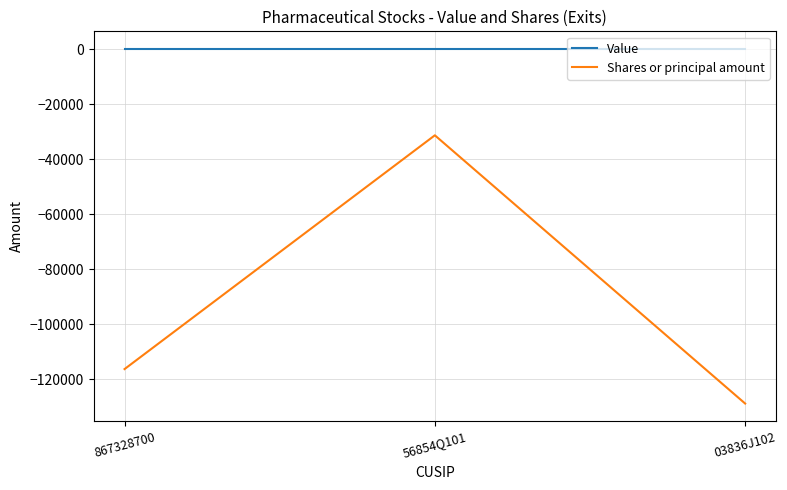

Rank the series by their maximum value, from lowest to highest.

Shares or principal amount, Value